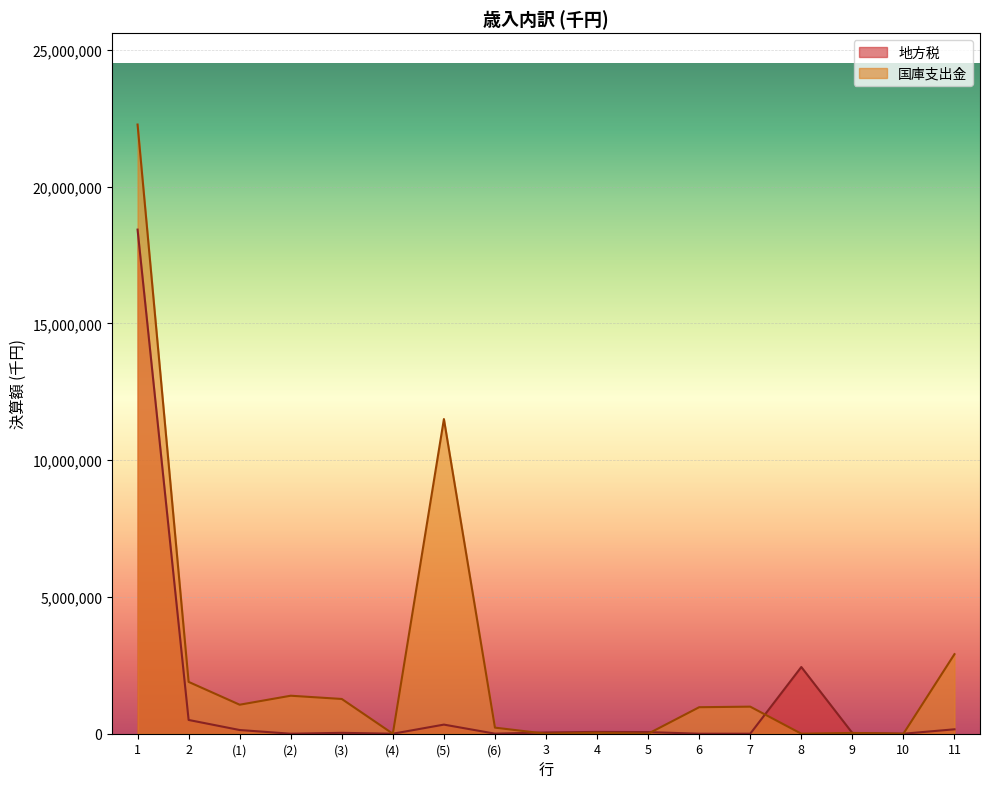

Rank the series by their average value, from lowest to highest.

地方税, 国庫支出金